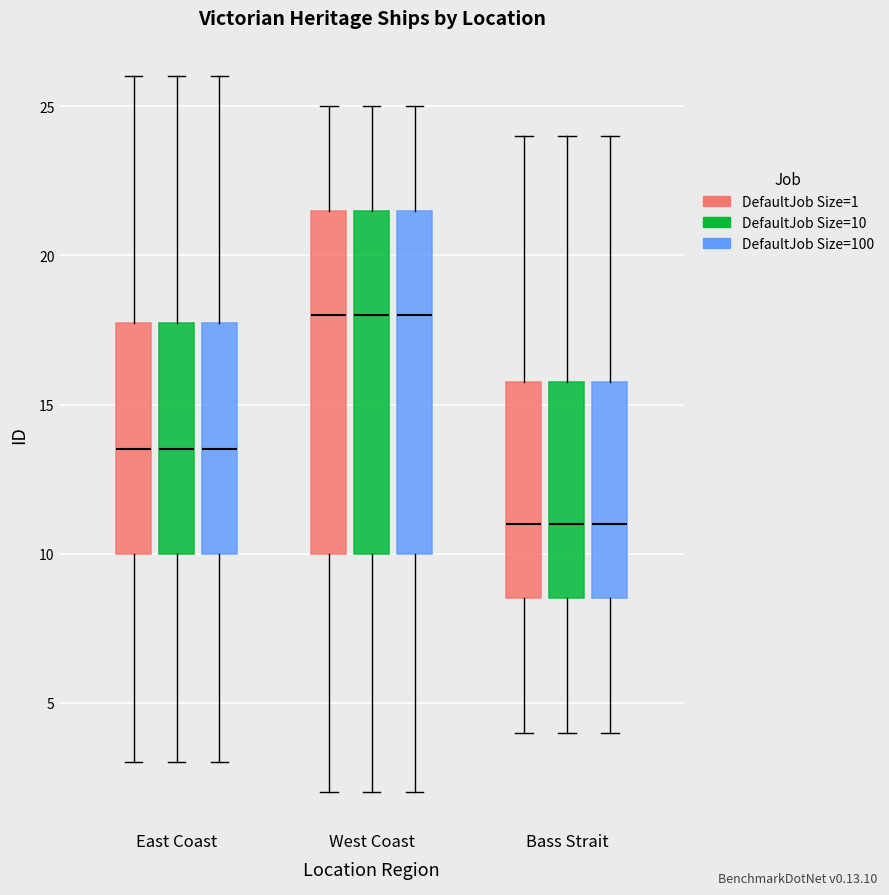

Reading left to right, read every box against the y-axis: the position of its median line, the range the box covers, and the ends of its whiskers. The values are not printed on the chart, so give them approximately, as read against the axis.

East Coast (DefaultJob Size=1): median 13.5, box 10.0 to 18.0, whiskers 3.0 to 26.0
East Coast (DefaultJob Size=10): median 13.5, box 10.0 to 18.0, whiskers 3.0 to 26.0
East Coast (DefaultJob Size=100): median 13.5, box 10.0 to 18.0, whiskers 3.0 to 26.0
West Coast (DefaultJob Size=1): median 18.0, box 10.0 to 21.5, whiskers 2.0 to 25.0
West Coast (DefaultJob Size=10): median 18.0, box 10.0 to 21.5, whiskers 2.0 to 25.0
West Coast (DefaultJob Size=100): median 18.0, box 10.0 to 21.5, whiskers 2.0 to 25.0
Bass Strait (DefaultJob Size=1): median 11.0, box 8.5 to 16.0, whiskers 4.0 to 24.0
Bass Strait (DefaultJob Size=10): median 11.0, box 8.5 to 16.0, whiskers 4.0 to 24.0
Bass Strait (DefaultJob Size=100): median 11.0, box 8.5 to 16.0, whiskers 4.0 to 24.0